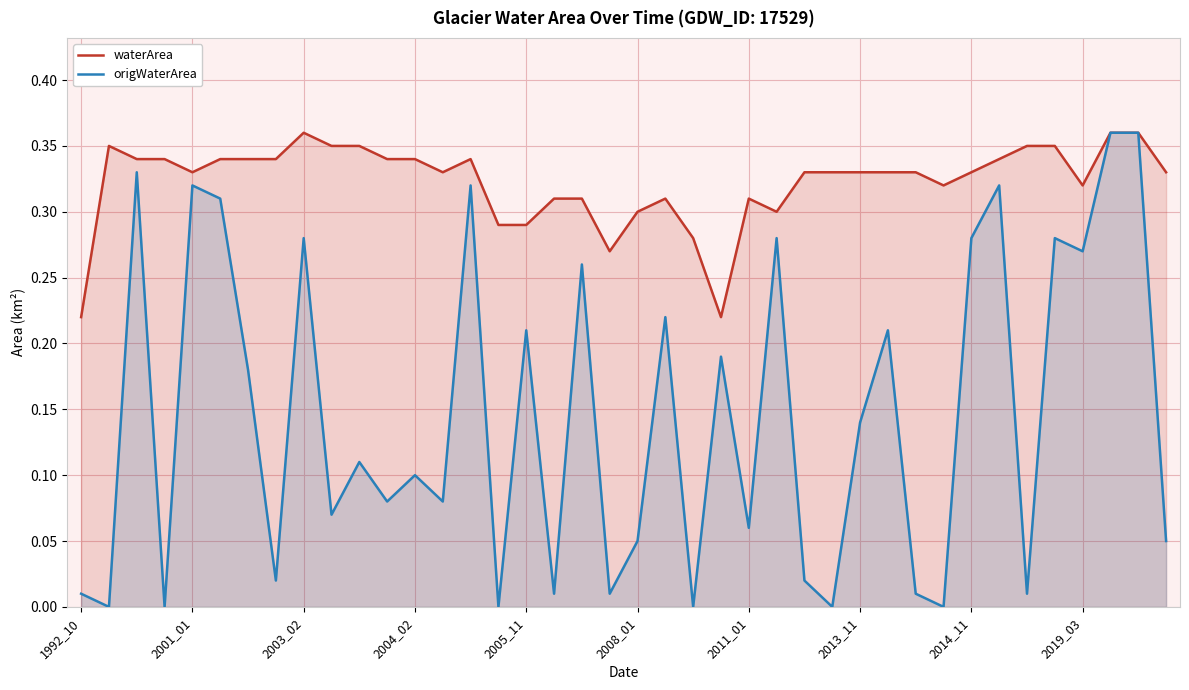

At how many categories does at least one series exceed 0?

40